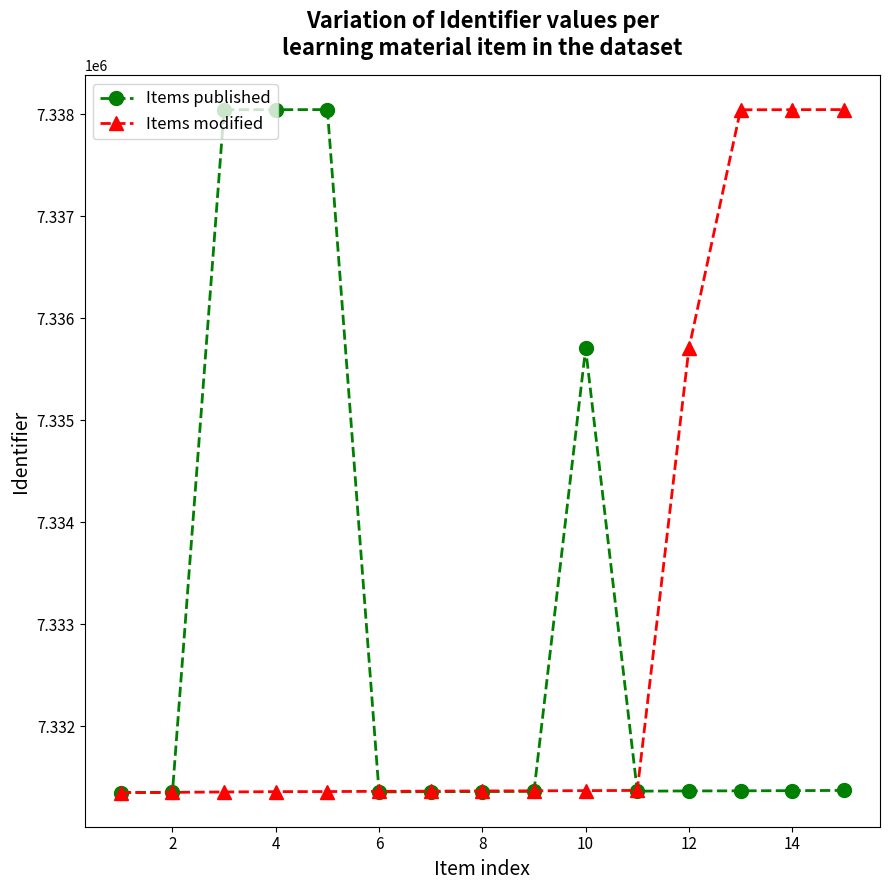

How many values in the Items published series are below 7331367?

7